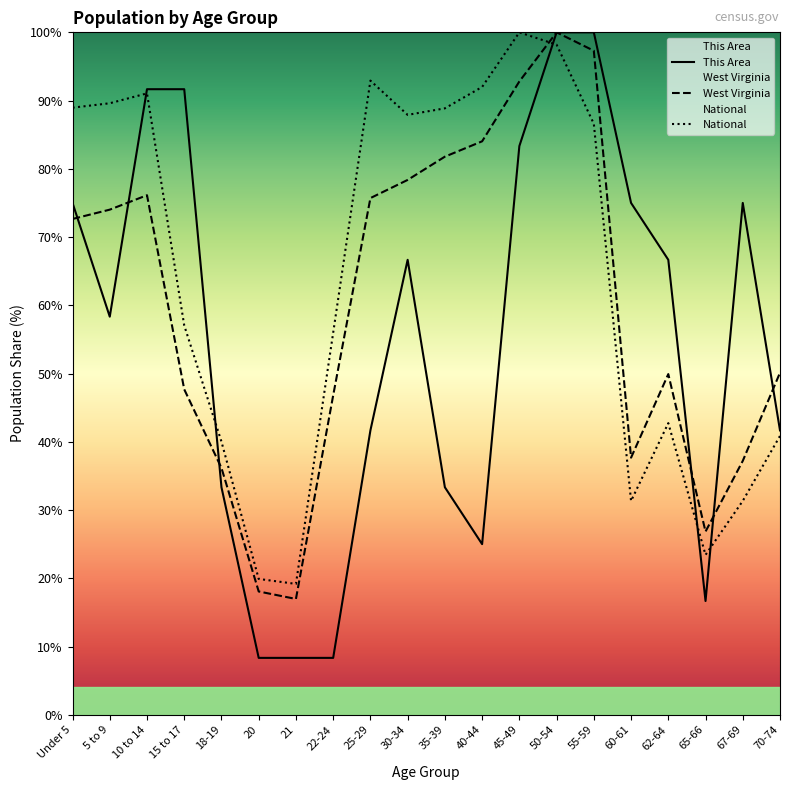

What is the sum of the West Virginia values at 10 to 14 and 45-49?

168.9